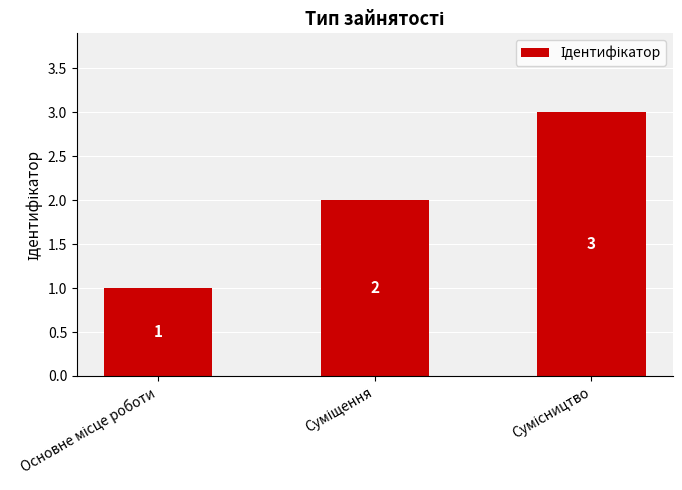

How many values are between 1 and 3?

3